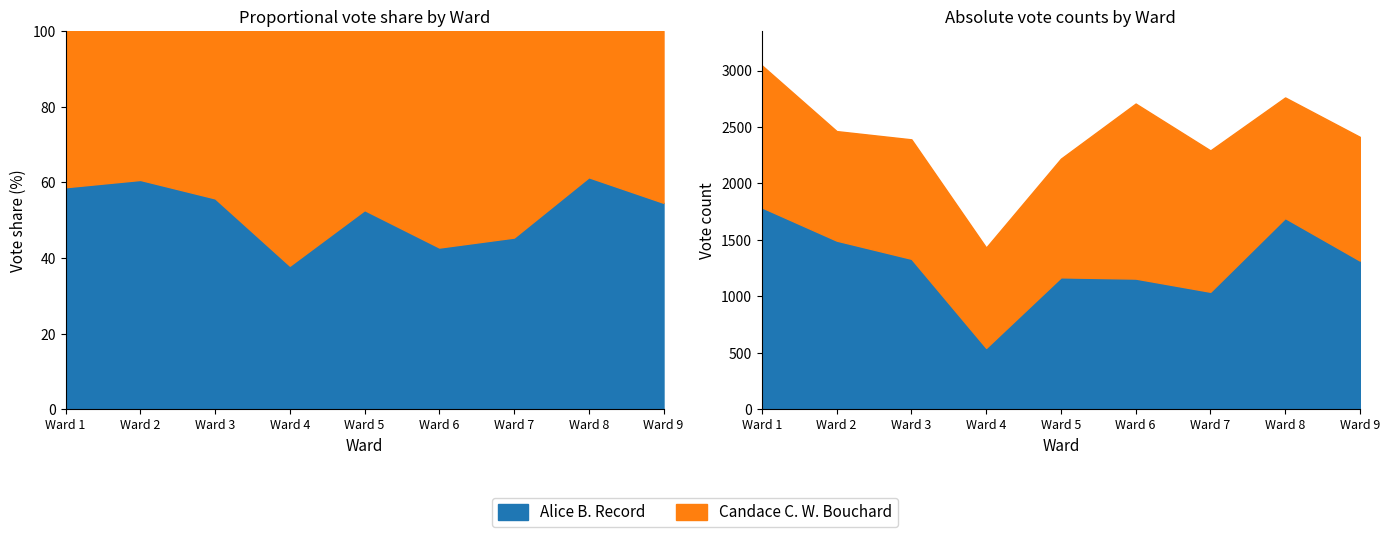

At Ward 4, list the series in order from smallest to largest.

Alice B. Record, Candace C. W. Bouchard